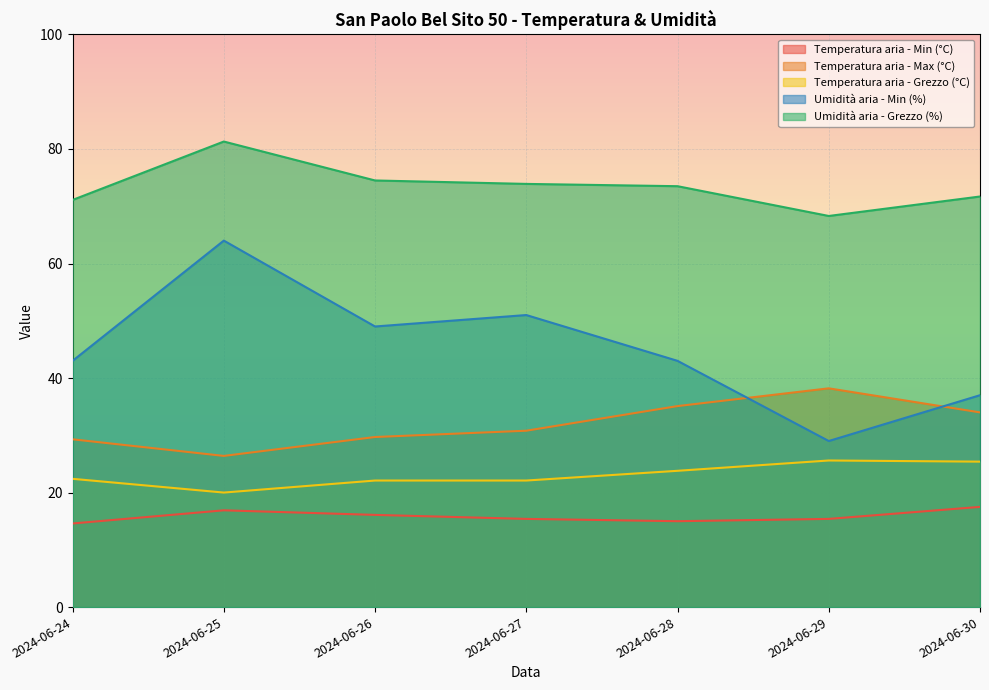

How many distinct data groups are displayed?

5